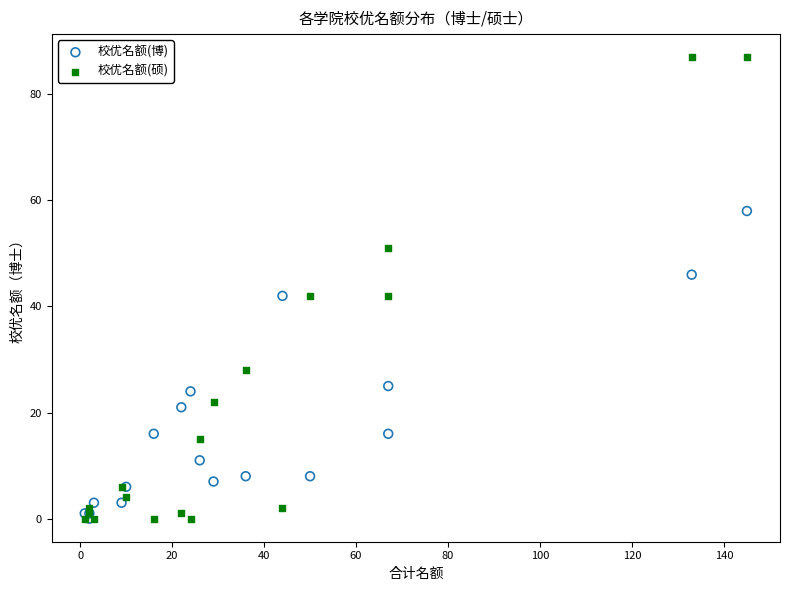

In the 校优名额(博) series, what Y value is closest to 29?

25